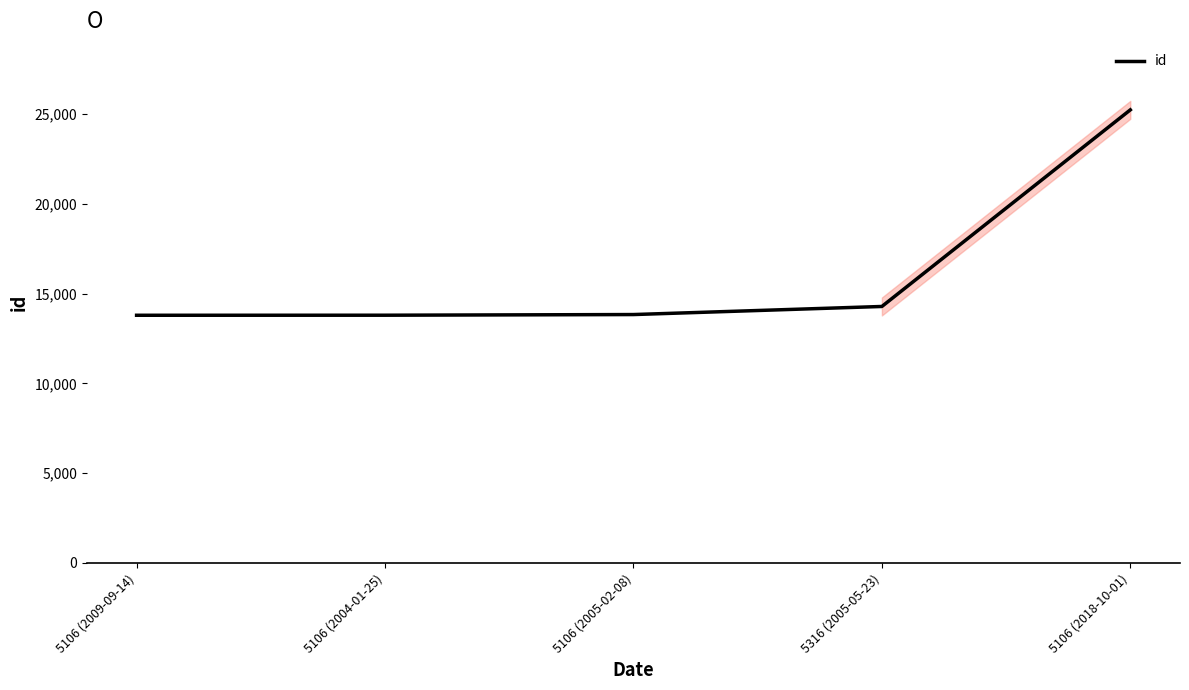

What is the approximate value at 5106 (2018-10-01), to the nearest 100?

25200